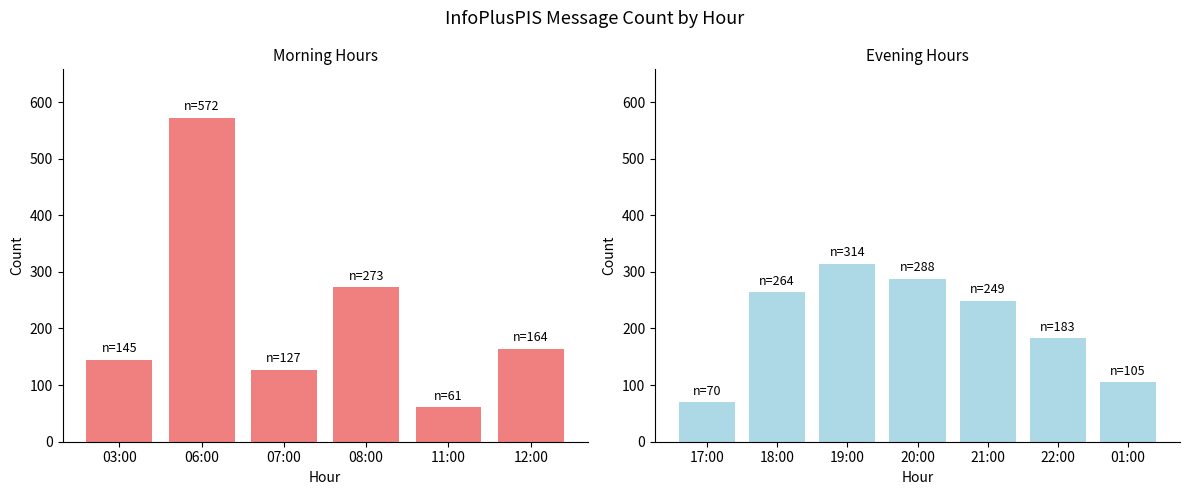

Reading left to right, extract all data points from this chart.

145	572	127	273	61	164	70	264	314	288	249	183	105